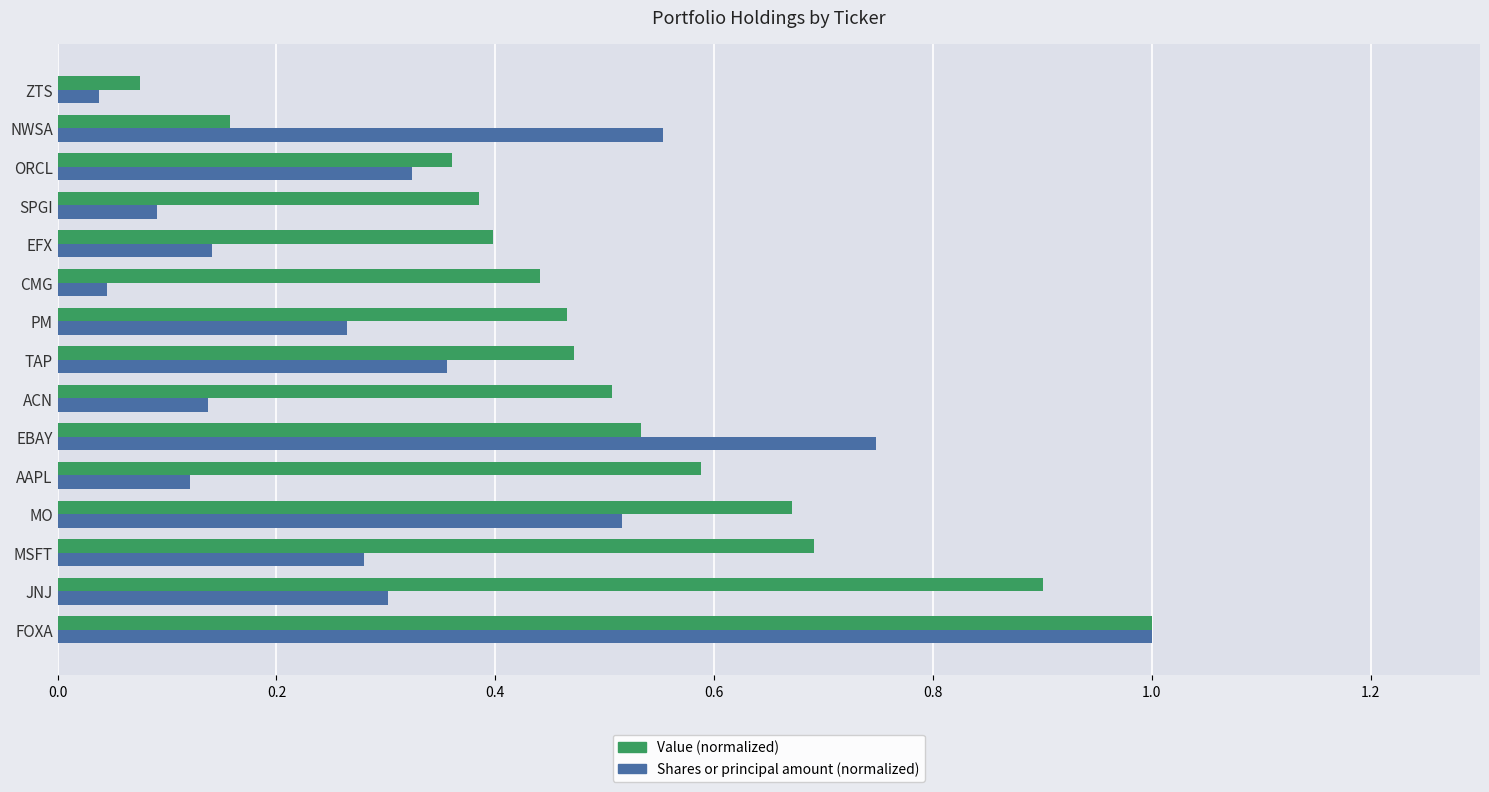

The value of Value (normalized) at AAPL is 0.9. True or false?

False